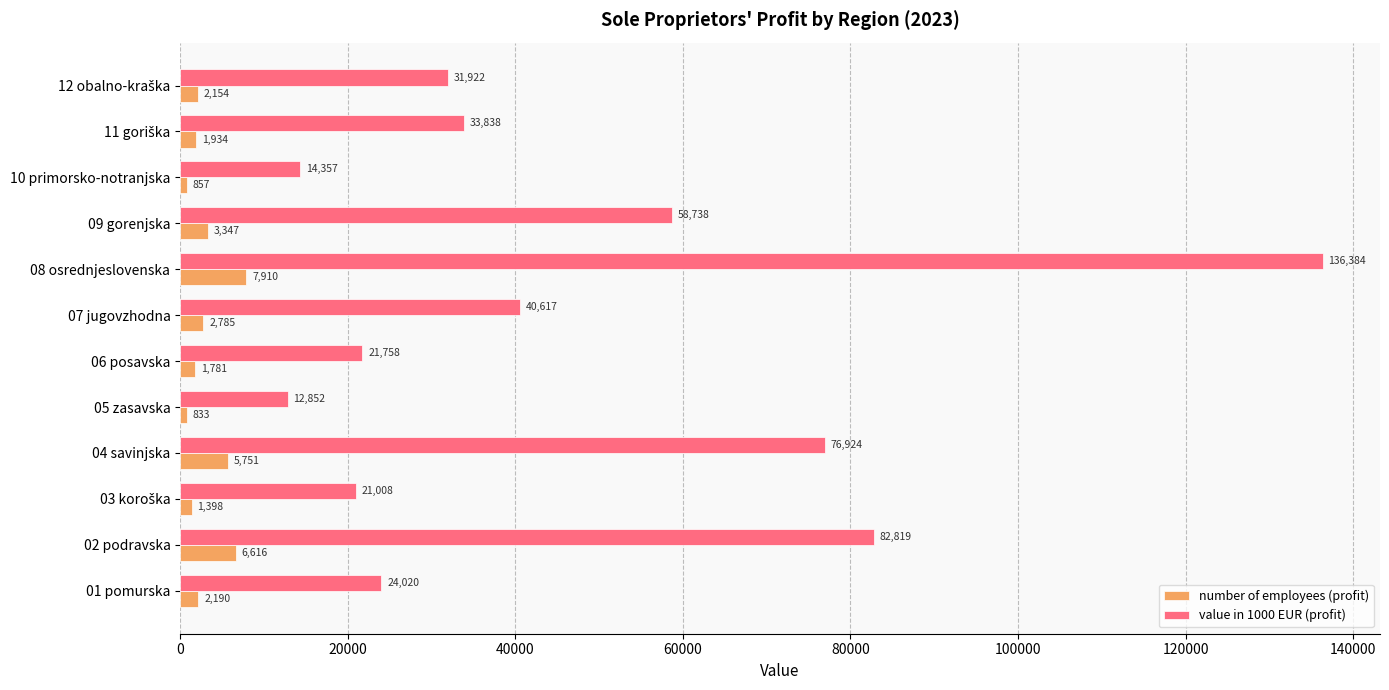

At how many categories does at least one series exceed 128165?

1